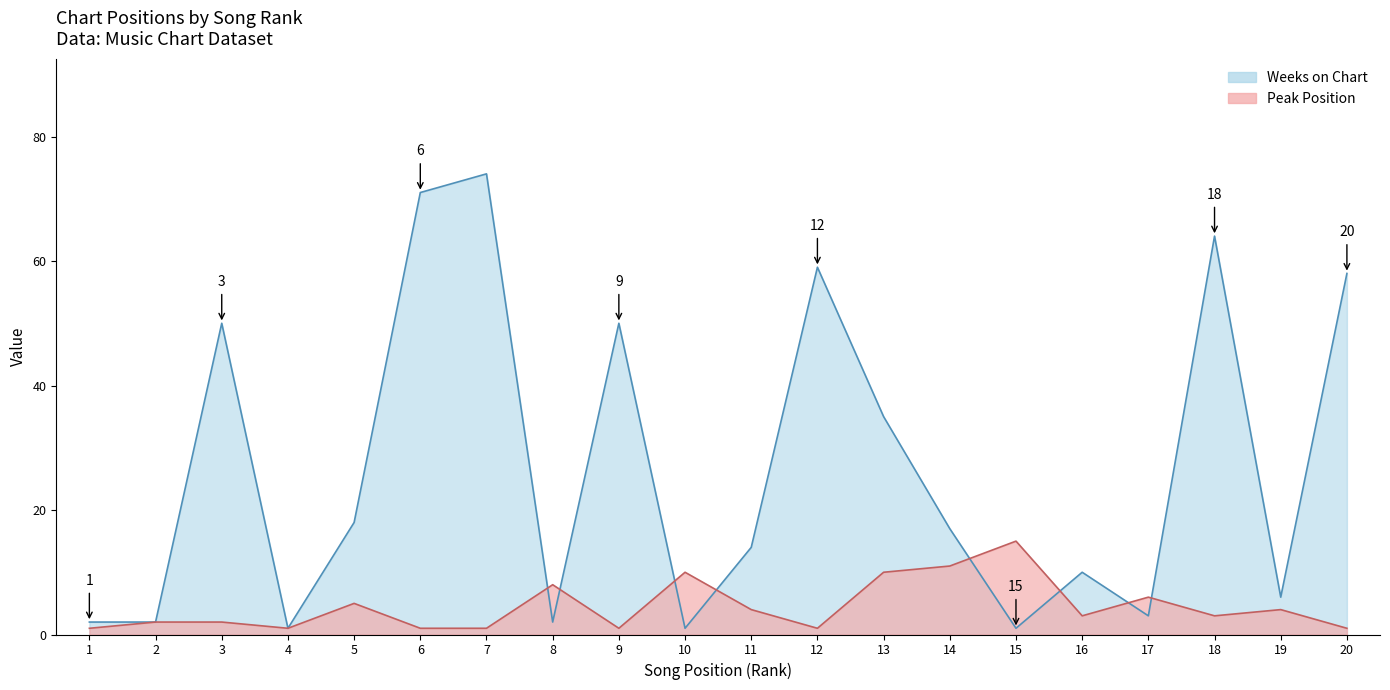

Reading left to right, extract all data points from this chart.

Peak Position: 1=1	2=2	3=2	4=1	5=5	6=1	7=1	8=8	9=1	10=10	11=4	12=1	13=10	14=11	15=15	16=3	17=6	18=3	19=4	20=1
Weeks on Chart: 1=2	2=2	3=50	4=1	5=18	6=71	7=74	8=2	9=50	10=1	11=14	12=59	13=35	14=17	15=1	16=10	17=3	18=64	19=6	20=58